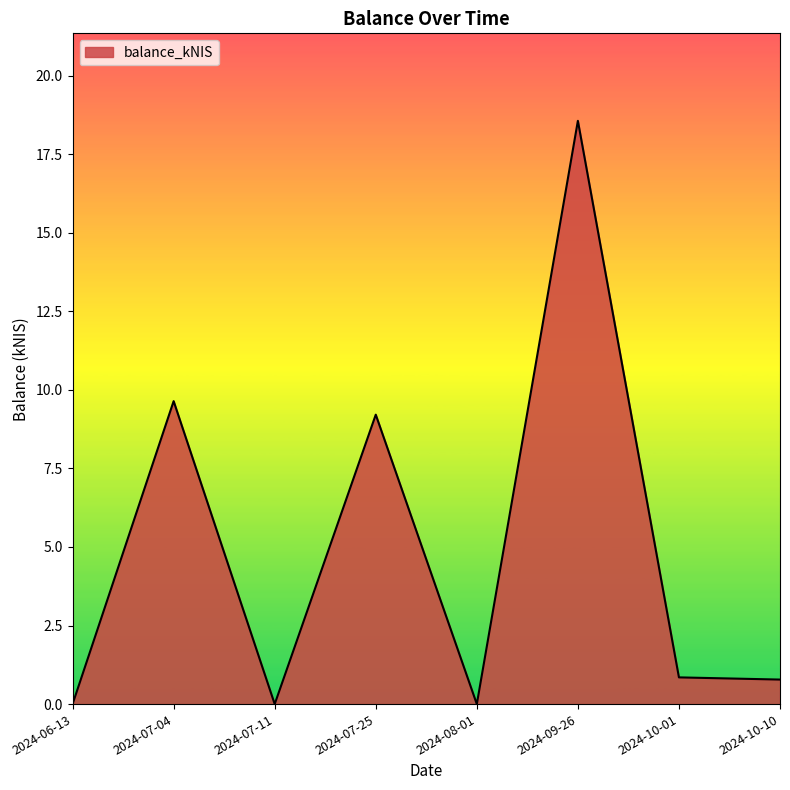

Where is the first local maximum?

2024-07-04